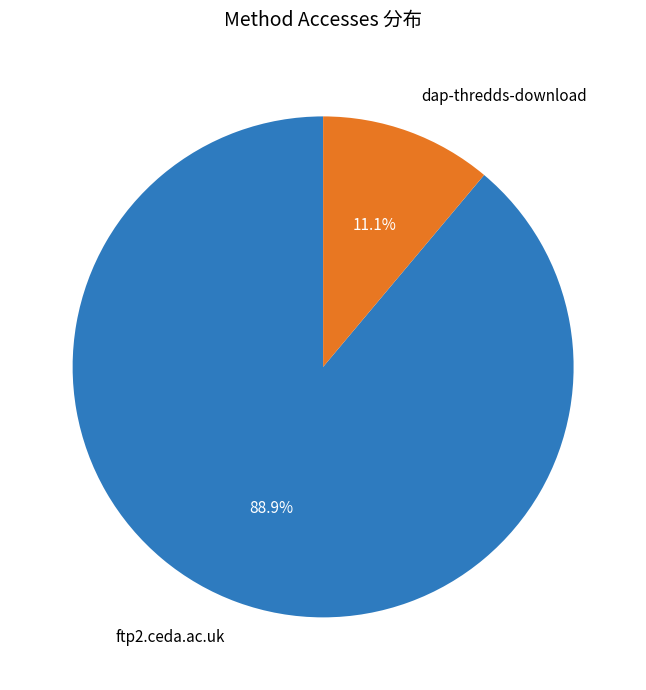

To the nearest percent, what portion does dap-thredds-download represent?

11%